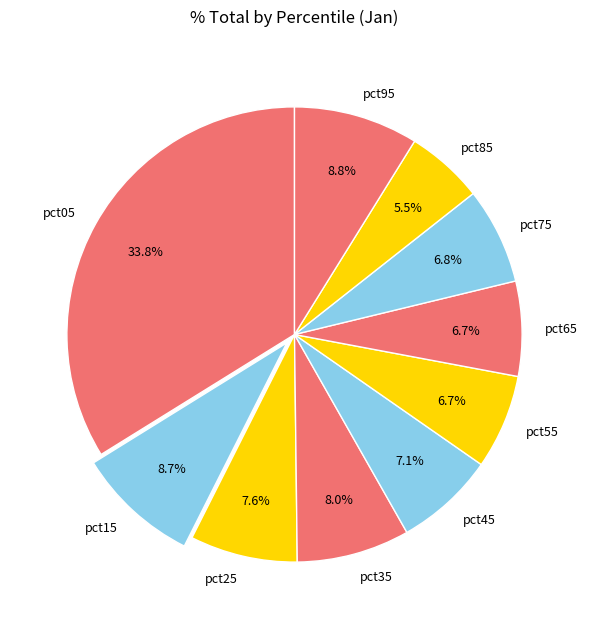

Which category has the biggest portion of the pie?

pct05